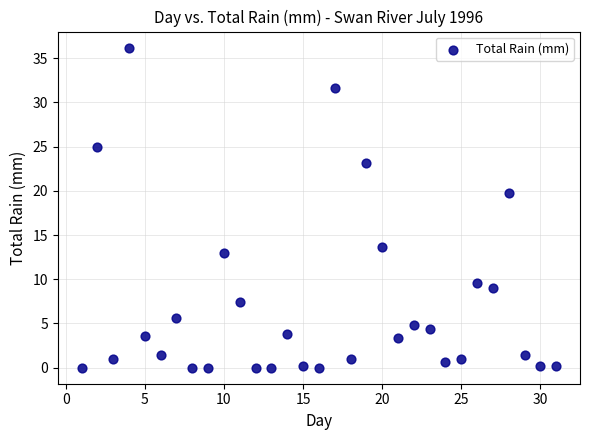

What is the range of Y values (max minus min)?

36.2